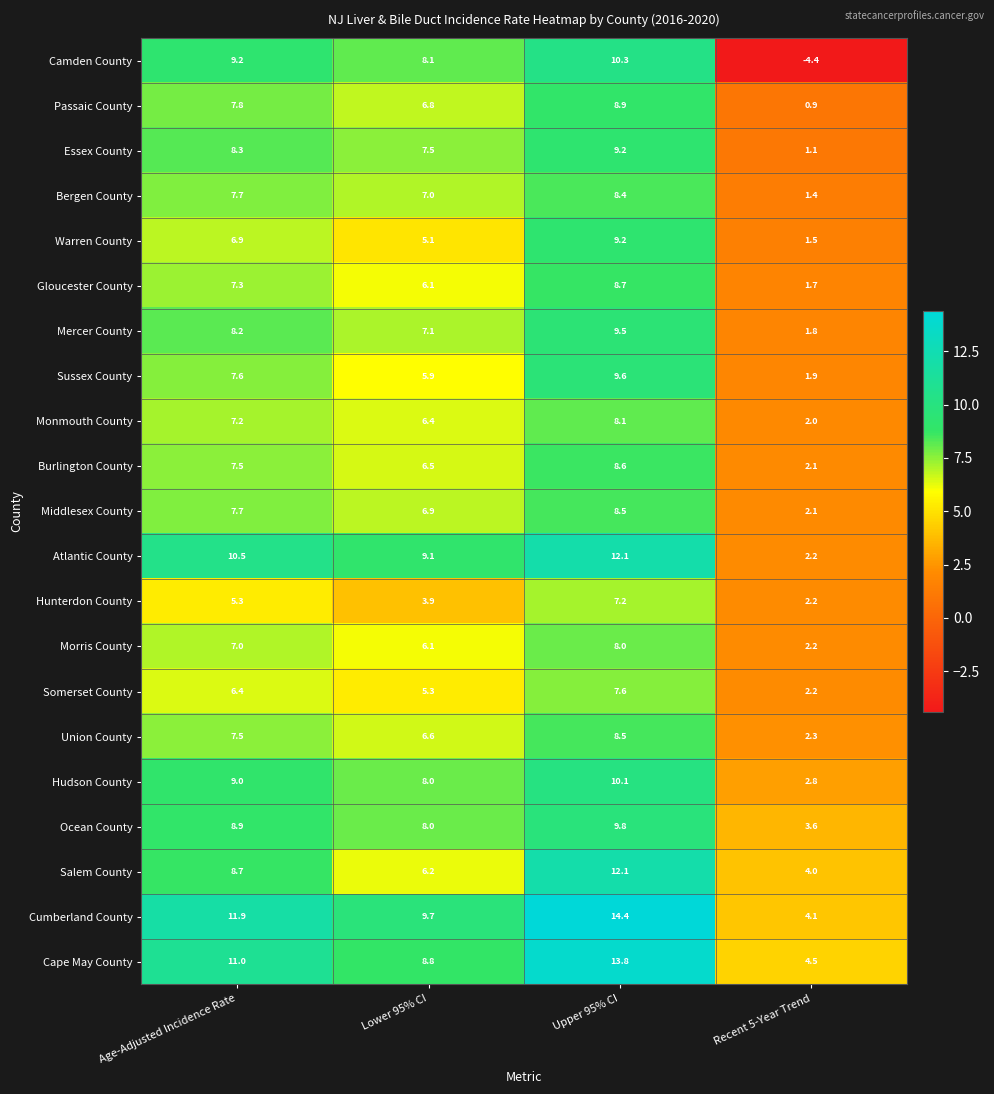

What is the spread (max minus min) of values at Age-Adjusted Incidence Rate?

6.6